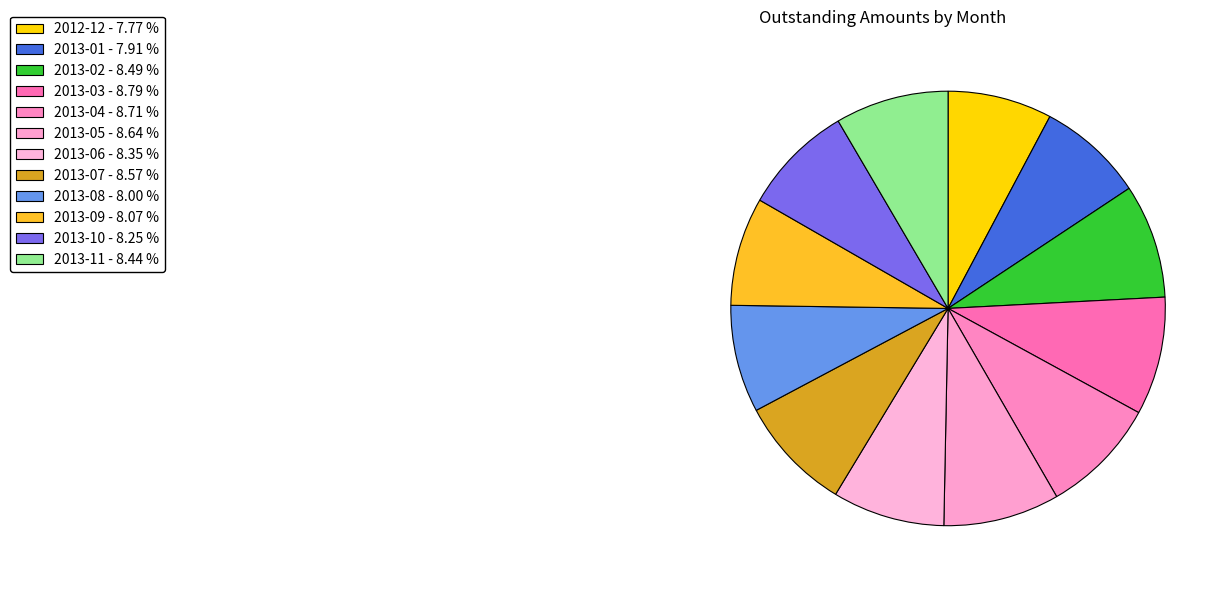

What portion of the pie excludes 2013-03?

91.2%